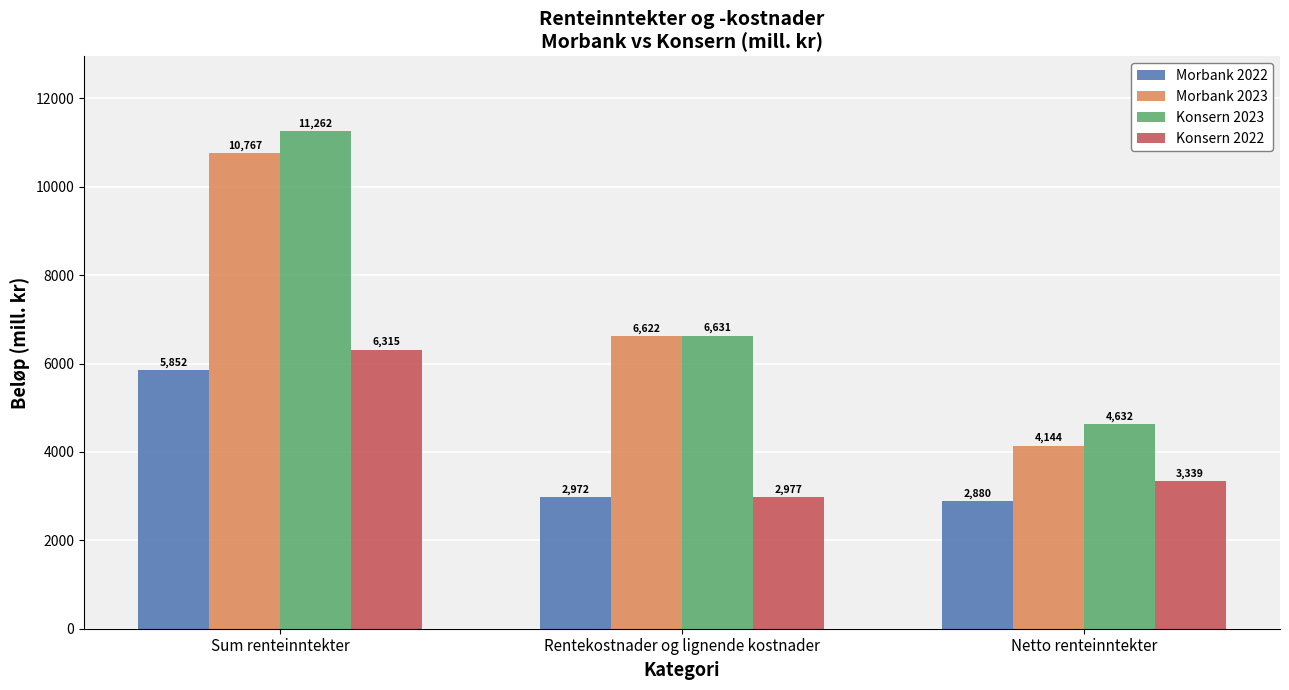

Reading right to left, extract all data points from this chart.

Morbank 2022: Netto renteinntekter=2880	Rentekostnader og lignende kostnader=2972	Sum renteinntekter=5852
Morbank 2023: Netto renteinntekter=4144	Rentekostnader og lignende kostnader=6622	Sum renteinntekter=10767
Konsern 2023: Netto renteinntekter=4632	Rentekostnader og lignende kostnader=6631	Sum renteinntekter=11262
Konsern 2022: Netto renteinntekter=3339	Rentekostnader og lignende kostnader=2977	Sum renteinntekter=6315